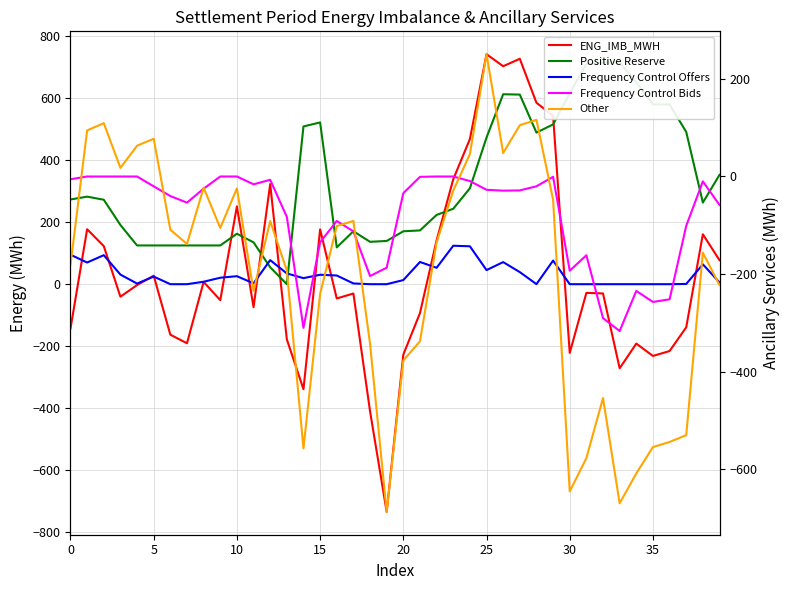

At 17, list the series in order from largest to smallest.

Positive Reserve, Frequency Control Offers, ENG_IMB_MWH, Other, Frequency Control Bids